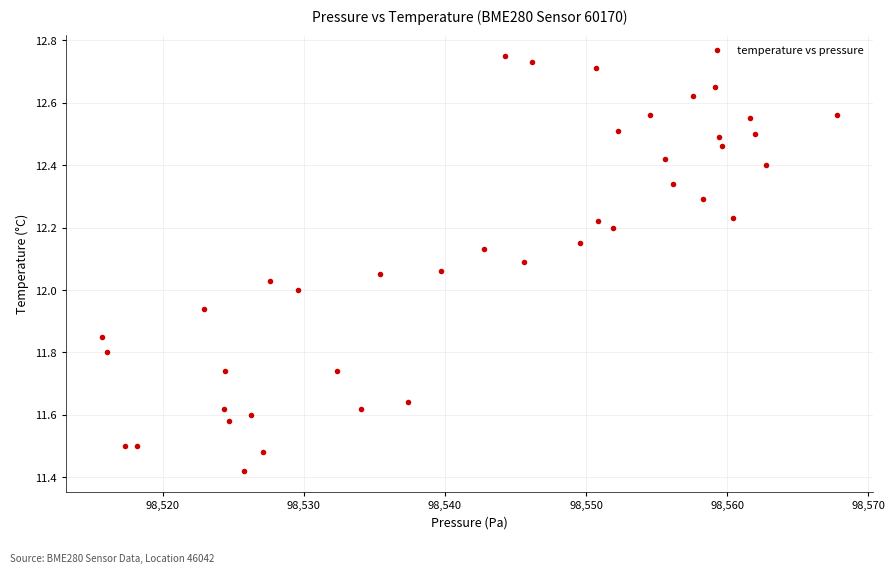

What is the range of X values (max minus min)?

52.0